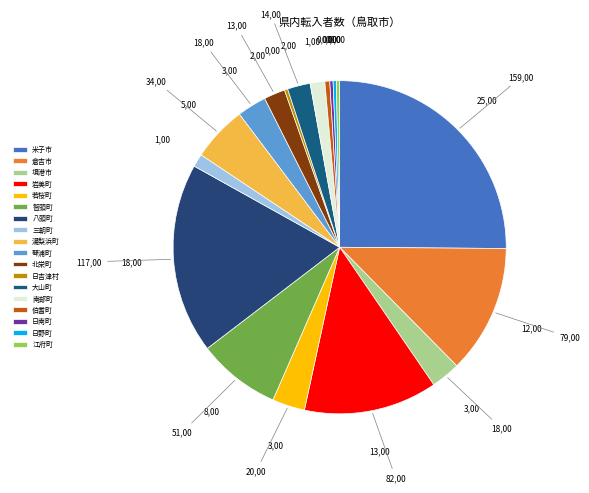

Which slice is the smallest?

日吉津村